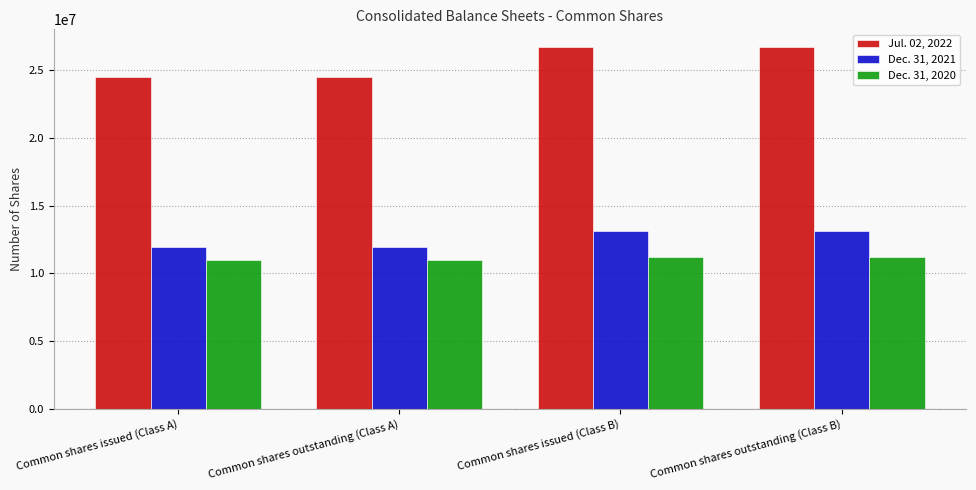

Which series has the widest spread of values?

Jul. 02, 2022